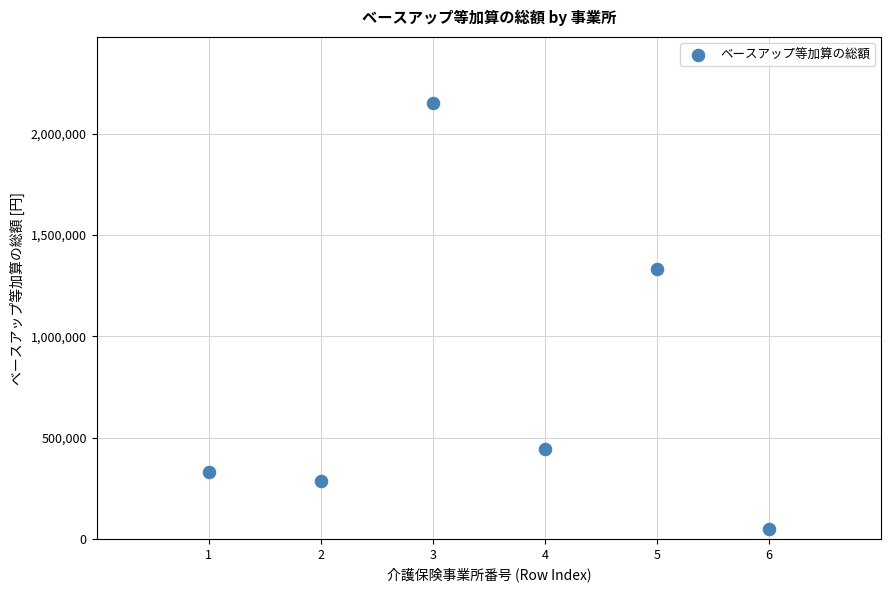

What Y value in the scatter plot is closest to 1102176?

1332864